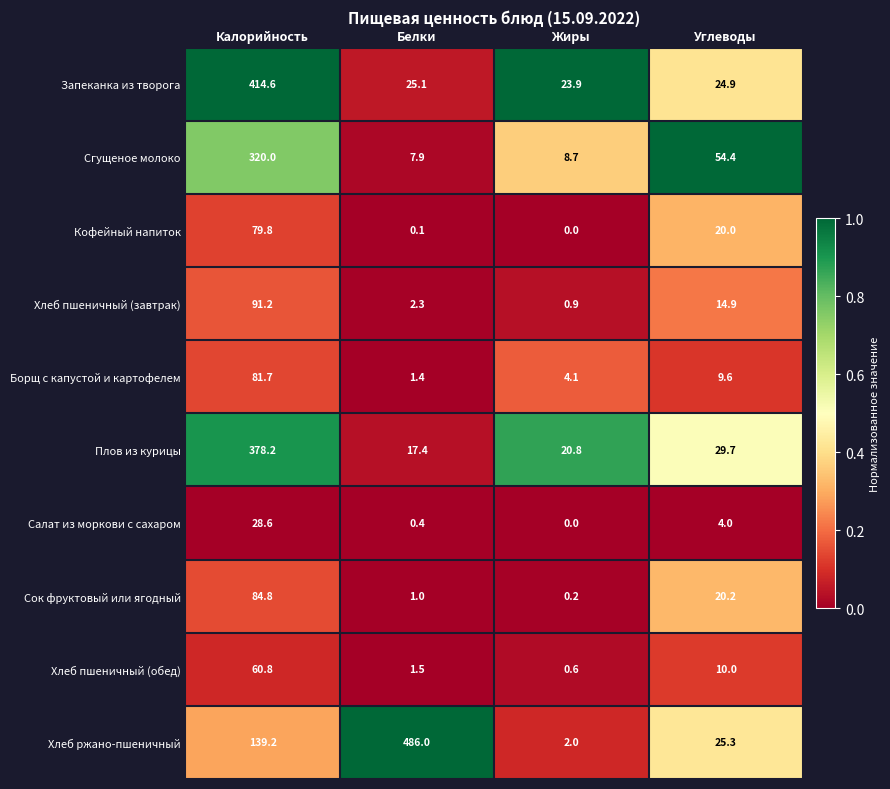

Rank the series at Углеводы from highest to lowest value.

Сгущеное молоко, Плов из курицы, Хлеб ржано-пшеничный, Запеканка из творога, Сок фруктовый или ягодный, Кофейный напиток, Хлеб пшеничный (завтрак), Хлеб пшеничный (обед), Борщ с капустой и картофелем, Салат из моркови с сахаром